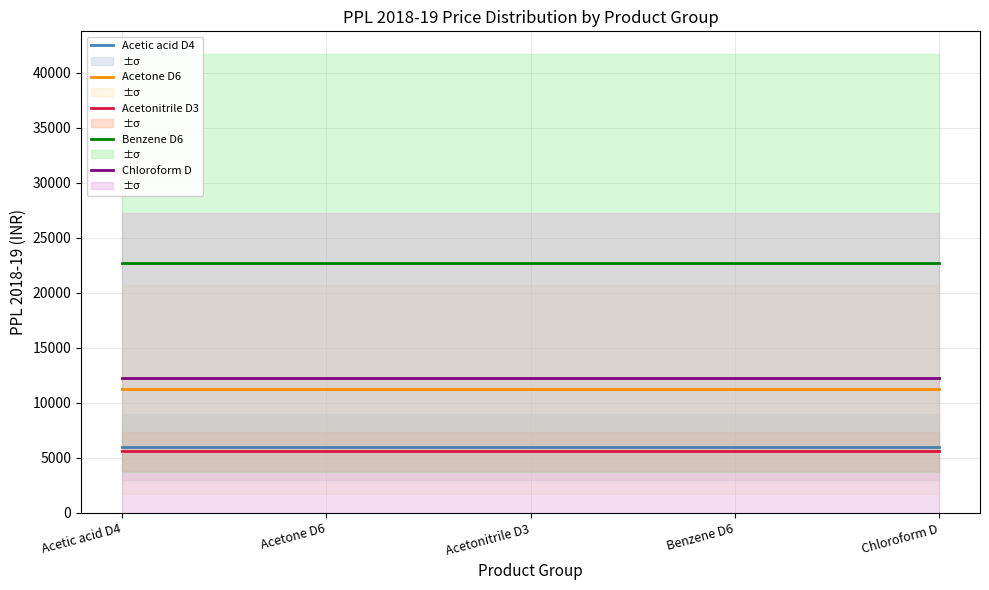

True or false: Acetone D6 and Acetic acid D4 cross at least once.

False